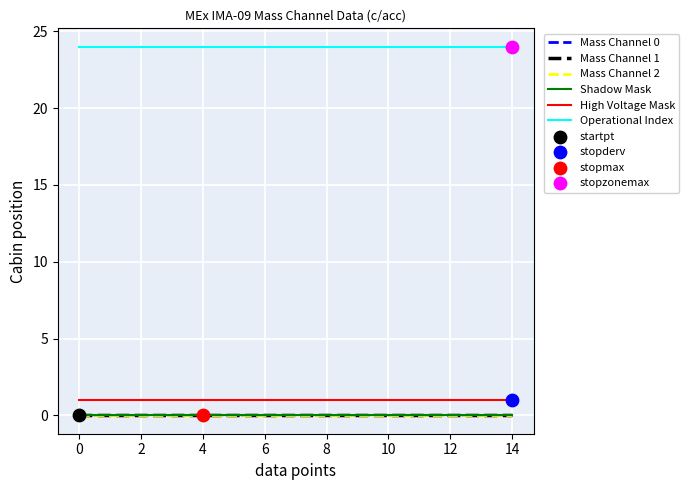

Which series has the largest total across all categories?

Operational Index